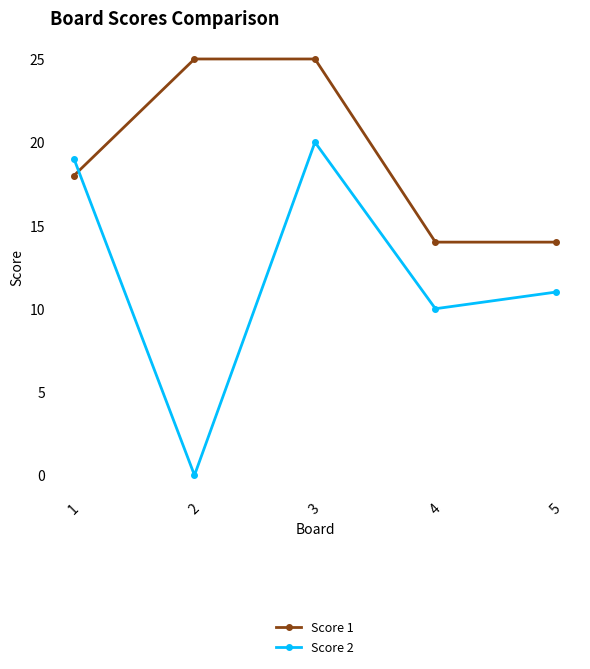

At which category does the chart reach its minimum across all series?

2